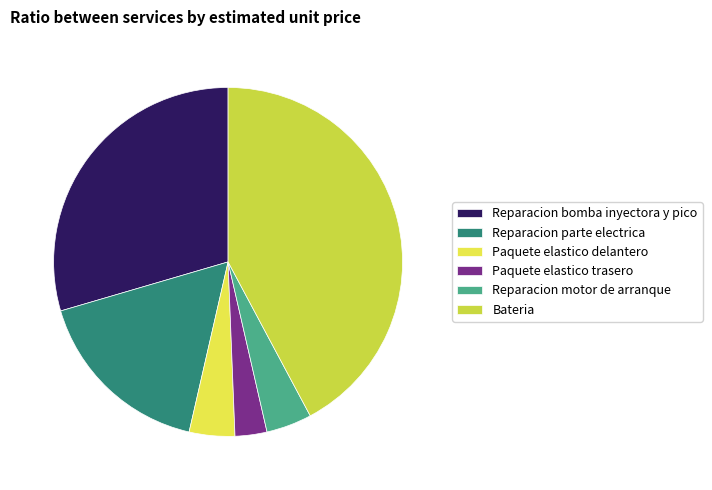

Does Paquete elastico delantero represent more than half of the total?

No